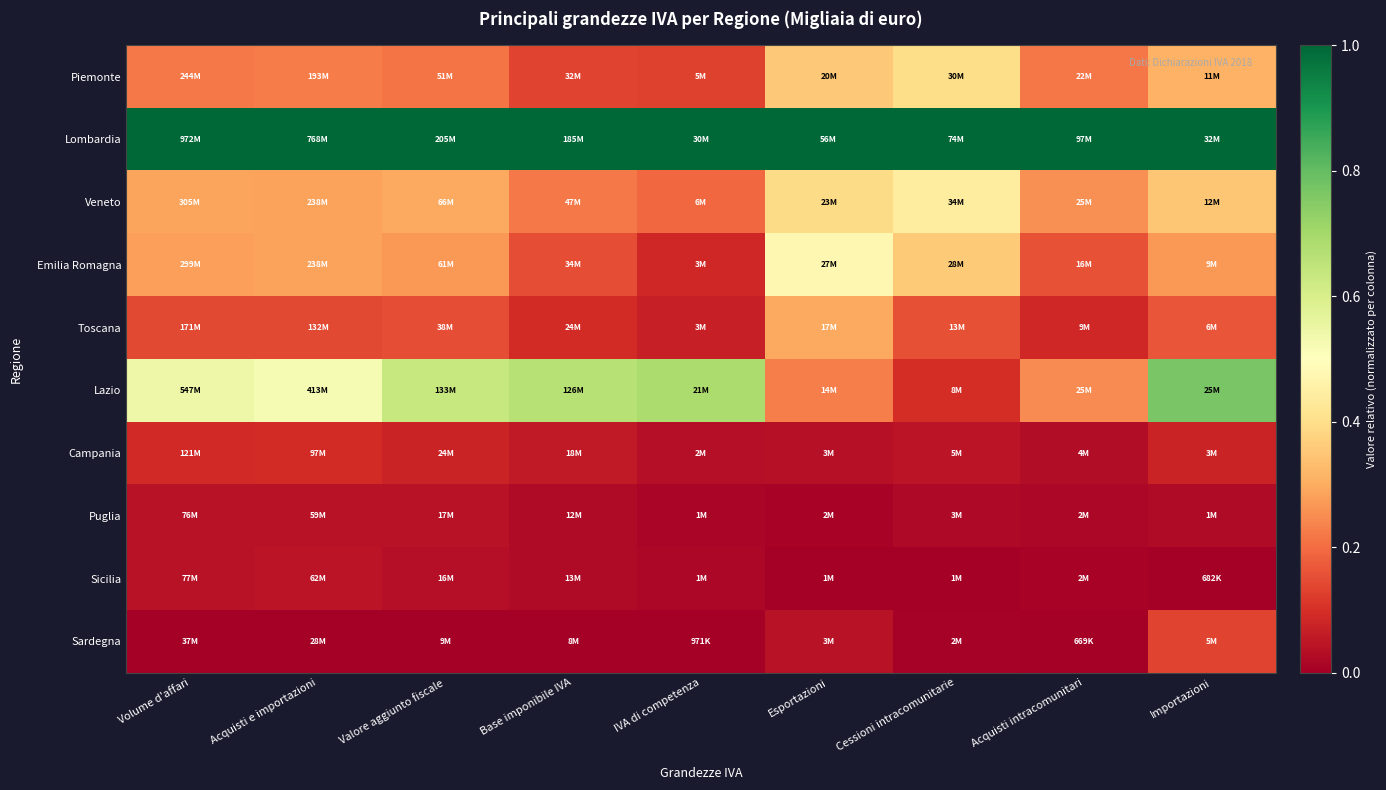

Reading left to right, list all the values displayed in this chart.

Piemonte: Volume d'affari=0.2	Acquisti e importazioni=0.2	Valore aggiunto fiscale=0.2	Base imponibile IVA=0.1	IVA di competenza=0.1	Esportazioni=0.4	Cessioni intracomunitarie=0.4	Acquisti intracomunitari=0.2	Importazioni=0.3
Lombardia: Volume d'affari=1.0	Acquisti e importazioni=1.0	Valore aggiunto fiscale=1.0	Base imponibile IVA=1.0	IVA di competenza=1.0	Esportazioni=1.0	Cessioni intracomunitarie=1.0	Acquisti intracomunitari=1.0	Importazioni=1.0
Veneto: Volume d'affari=0.3	Acquisti e importazioni=0.3	Valore aggiunto fiscale=0.3	Base imponibile IVA=0.2	IVA di competenza=0.2	Esportazioni=0.4	Cessioni intracomunitarie=0.4	Acquisti intracomunitari=0.3	Importazioni=0.3
Emilia Romagna: Volume d'affari=0.3	Acquisti e importazioni=0.3	Valore aggiunto fiscale=0.3	Base imponibile IVA=0.1	IVA di competenza=0.1	Esportazioni=0.5	Cessioni intracomunitarie=0.4	Acquisti intracomunitari=0.2	Importazioni=0.3
Toscana: Volume d'affari=0.1	Acquisti e importazioni=0.1	Valore aggiunto fiscale=0.1	Base imponibile IVA=0.1	IVA di competenza=0.1	Esportazioni=0.3	Cessioni intracomunitarie=0.2	Acquisti intracomunitari=0.1	Importazioni=0.2
Lazio: Volume d'affari=0.5	Acquisti e importazioni=0.5	Valore aggiunto fiscale=0.6	Base imponibile IVA=0.7	IVA di competenza=0.7	Esportazioni=0.2	Cessioni intracomunitarie=0.1	Acquisti intracomunitari=0.2	Importazioni=0.8
Campania: Volume d'affari=0.1	Acquisti e importazioni=0.1	Valore aggiunto fiscale=0.1	Base imponibile IVA=0.1	IVA di competenza=0.0	Esportazioni=0.0	Cessioni intracomunitarie=0.0	Acquisti intracomunitari=0.0	Importazioni=0.1
Puglia: Volume d'affari=0.0	Acquisti e importazioni=0.0	Valore aggiunto fiscale=0.0	Base imponibile IVA=0.0	IVA di competenza=0.0	Esportazioni=0.0	Cessioni intracomunitarie=0.0	Acquisti intracomunitari=0.0	Importazioni=0.0
Sicilia: Volume d'affari=0.0	Acquisti e importazioni=0.0	Valore aggiunto fiscale=0.0	Base imponibile IVA=0.0	IVA di competenza=0.0	Esportazioni=0.0	Cessioni intracomunitarie=0.0	Acquisti intracomunitari=0.0	Importazioni=0.0
Sardegna: Volume d'affari=0.0	Acquisti e importazioni=0.0	Valore aggiunto fiscale=0.0	Base imponibile IVA=0.0	IVA di competenza=0.0	Esportazioni=0.0	Cessioni intracomunitarie=0.0	Acquisti intracomunitari=0.0	Importazioni=0.1